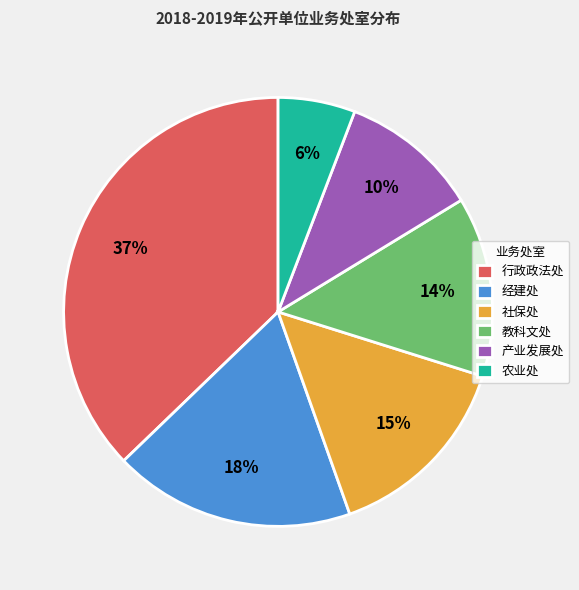

What is the smallest slice in the pie chart?

农业处